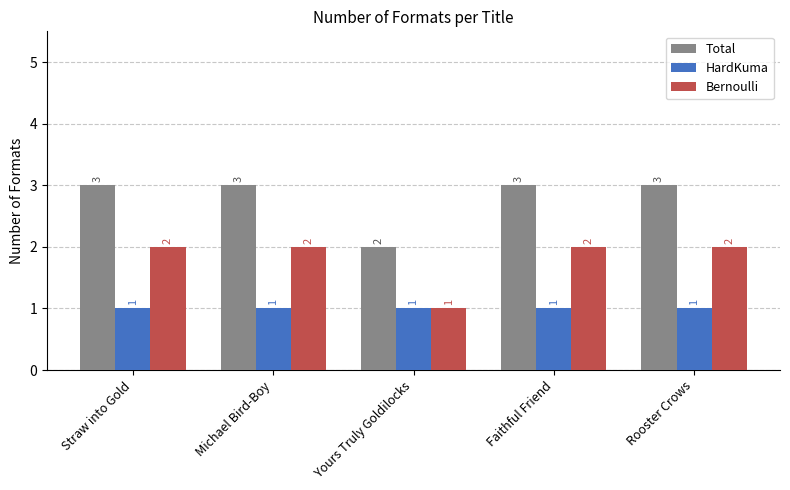

Which series has the largest total across all categories?

Total